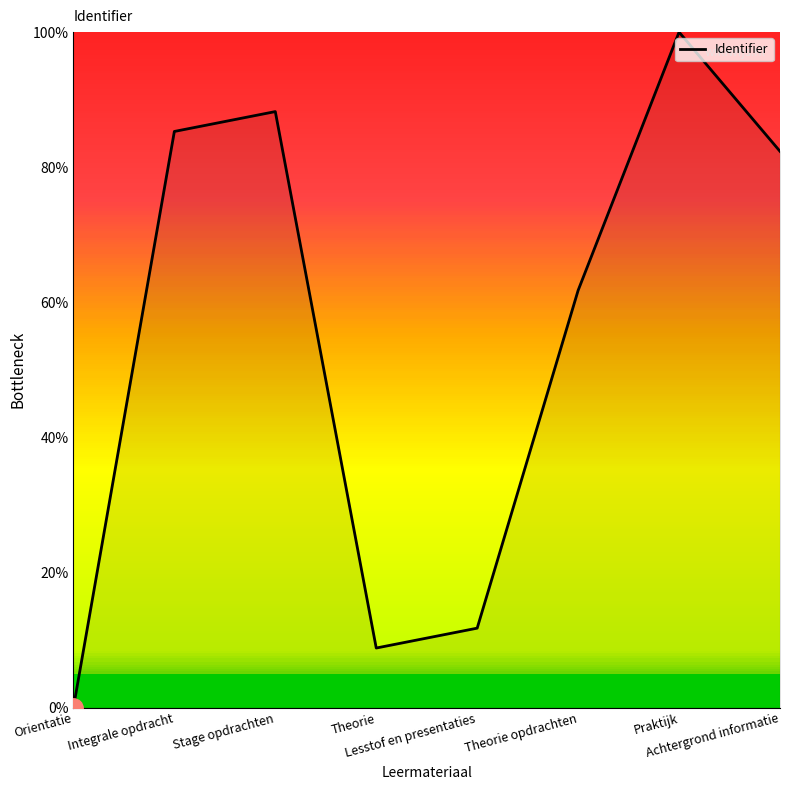

True or false: the data shows 4.8 at Theorie.

False